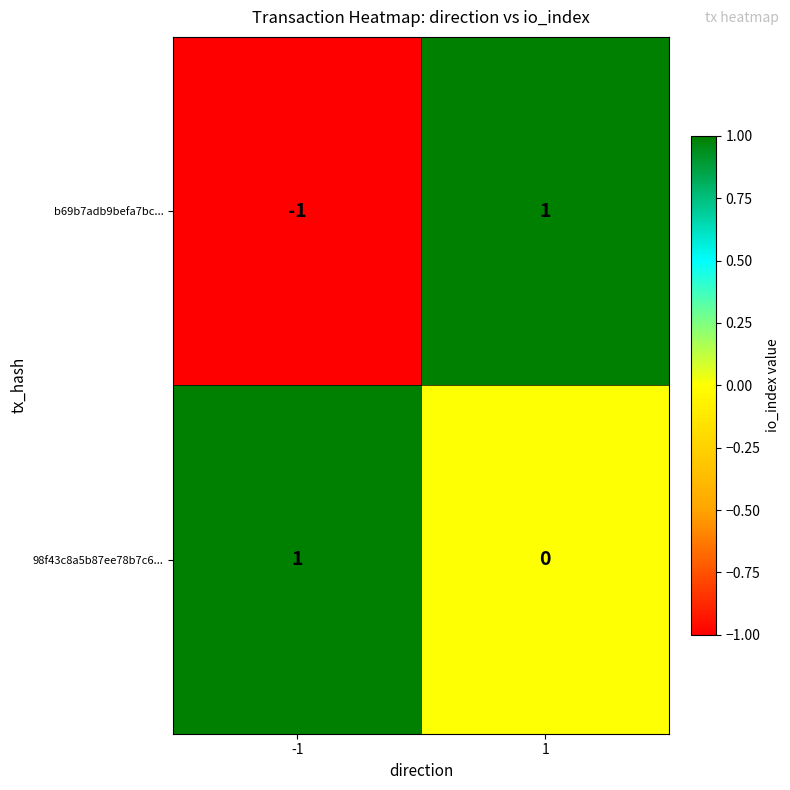

Which series has the widest spread of values?

b69b7adb9befa7bc...